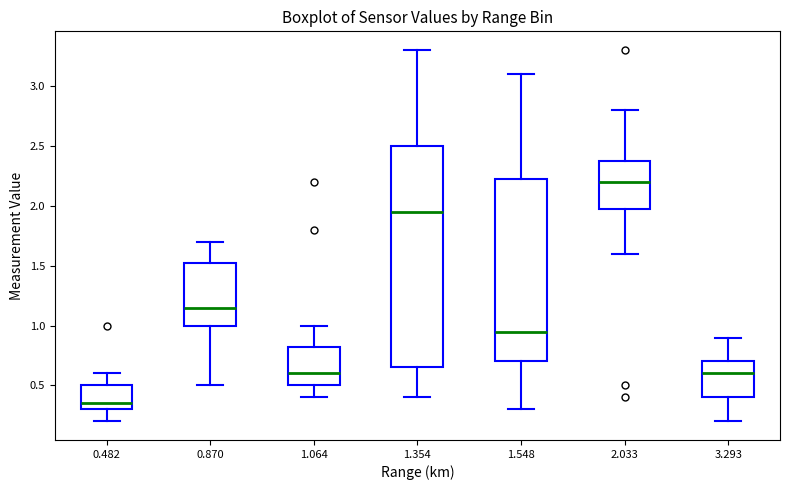

Reading left to right, transcribe this box plot: for each box, give where its median line is, the range the box spans, and where its two whiskers end, as read against the y-axis. The values are not printed on the chart, so give them approximately, as read against the axis.

0.482: median 0.35, box 0.30 to 0.50, whiskers 0.20 to 0.60
0.870: median 1.15, box 1.00 to 1.55, whiskers 0.50 to 1.70
1.064: median 0.60, box 0.50 to 0.85, whiskers 0.40 to 1.00
1.354: median 1.95, box 0.65 to 2.50, whiskers 0.40 to 3.30
1.548: median 0.95, box 0.70 to 2.25, whiskers 0.30 to 3.10
2.033: median 2.20, box 2.00 to 2.40, whiskers 1.60 to 2.80
3.293: median 0.60, box 0.40 to 0.70, whiskers 0.20 to 0.90